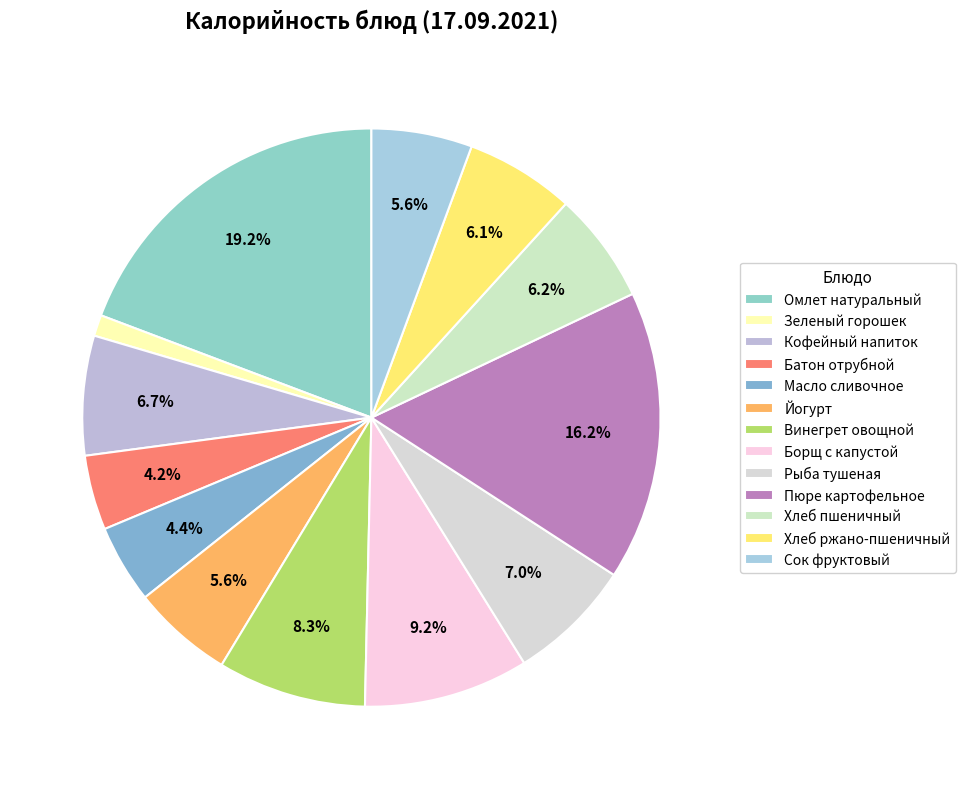

How many segments does this pie chart have?

13